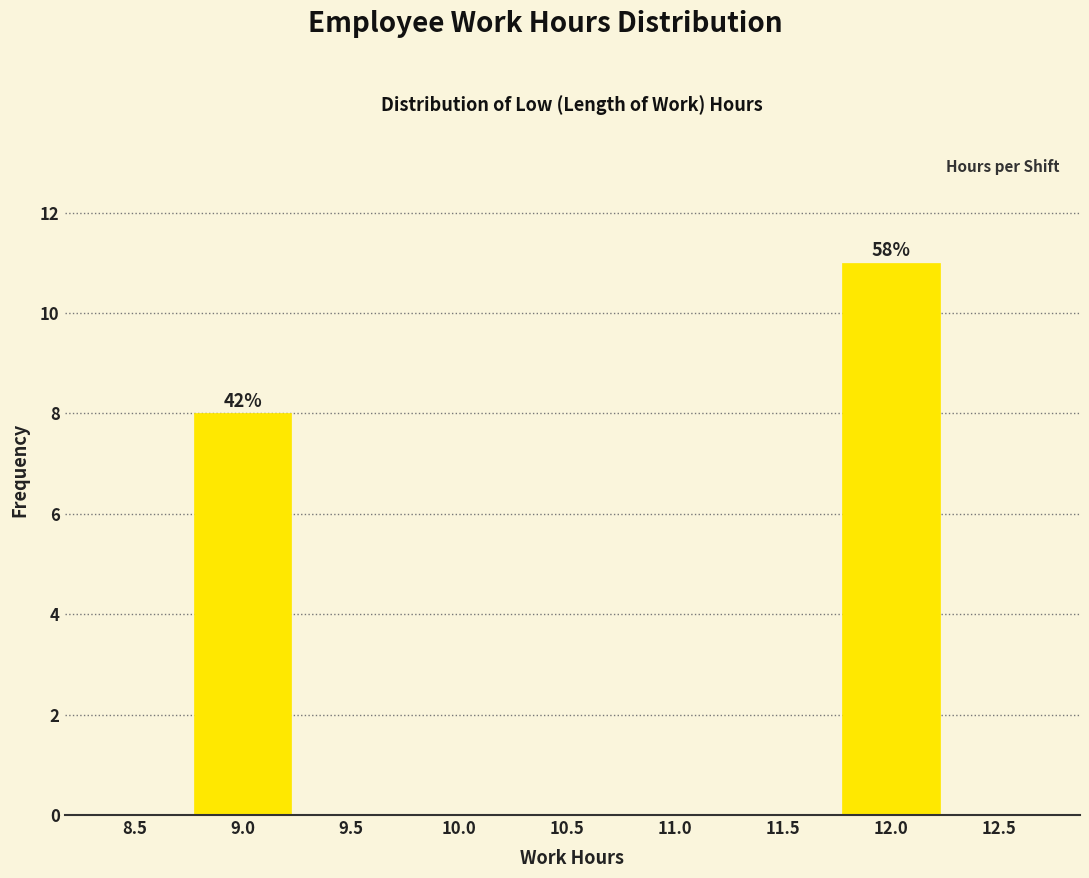

Reading left to right, transcribe all the data shown in this chart.

8.5=0	9.0=8	9.5=0	10.0=0	10.5=0	11.0=0	11.5=0	12.0=11	12.5=0